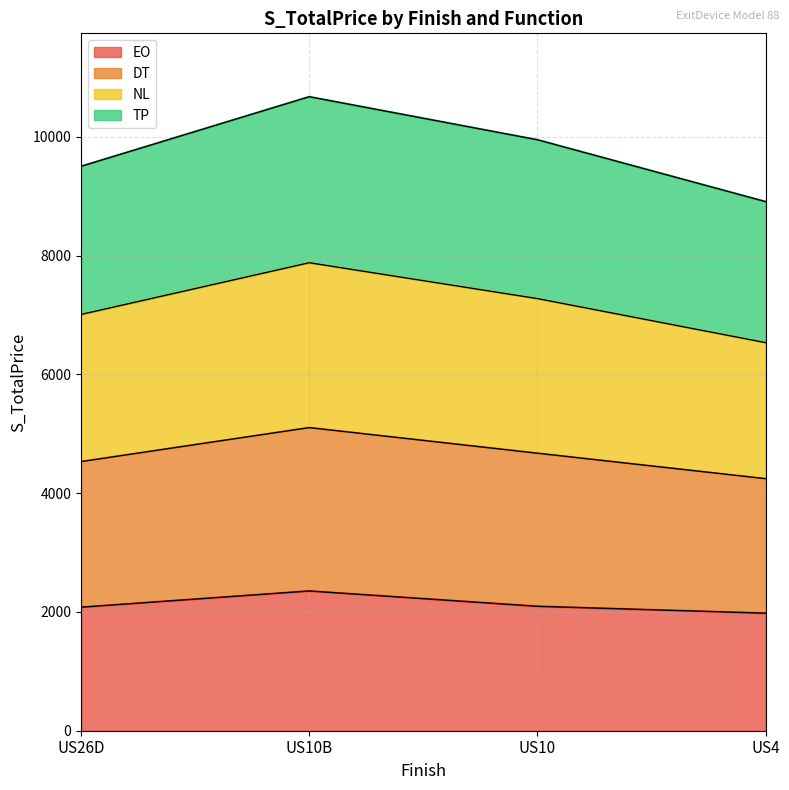

What is the difference between the EO values at US4 and US10B?

374